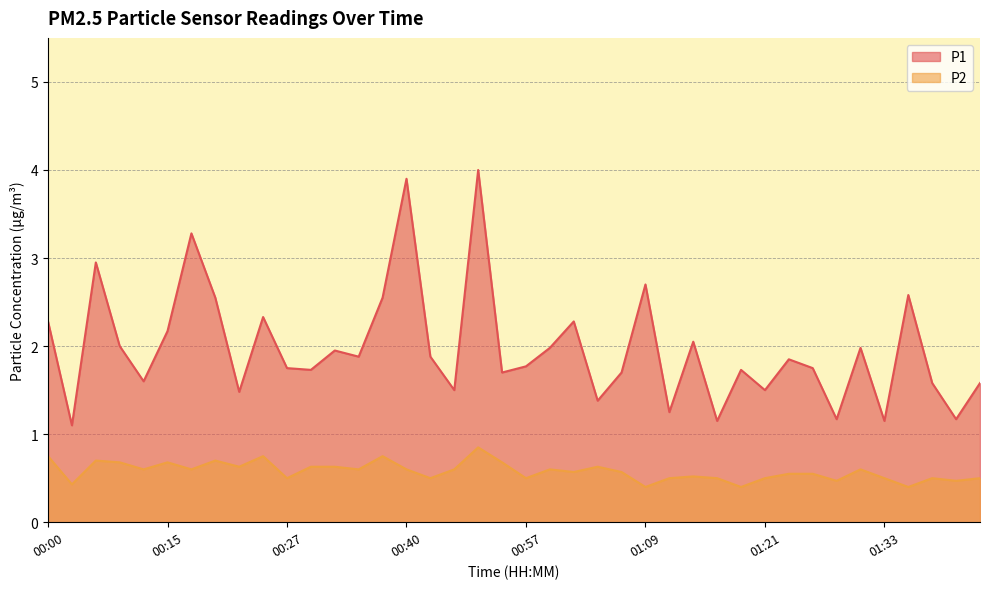

What is the difference between the maximum and minimum values in the P2 series?

0.4